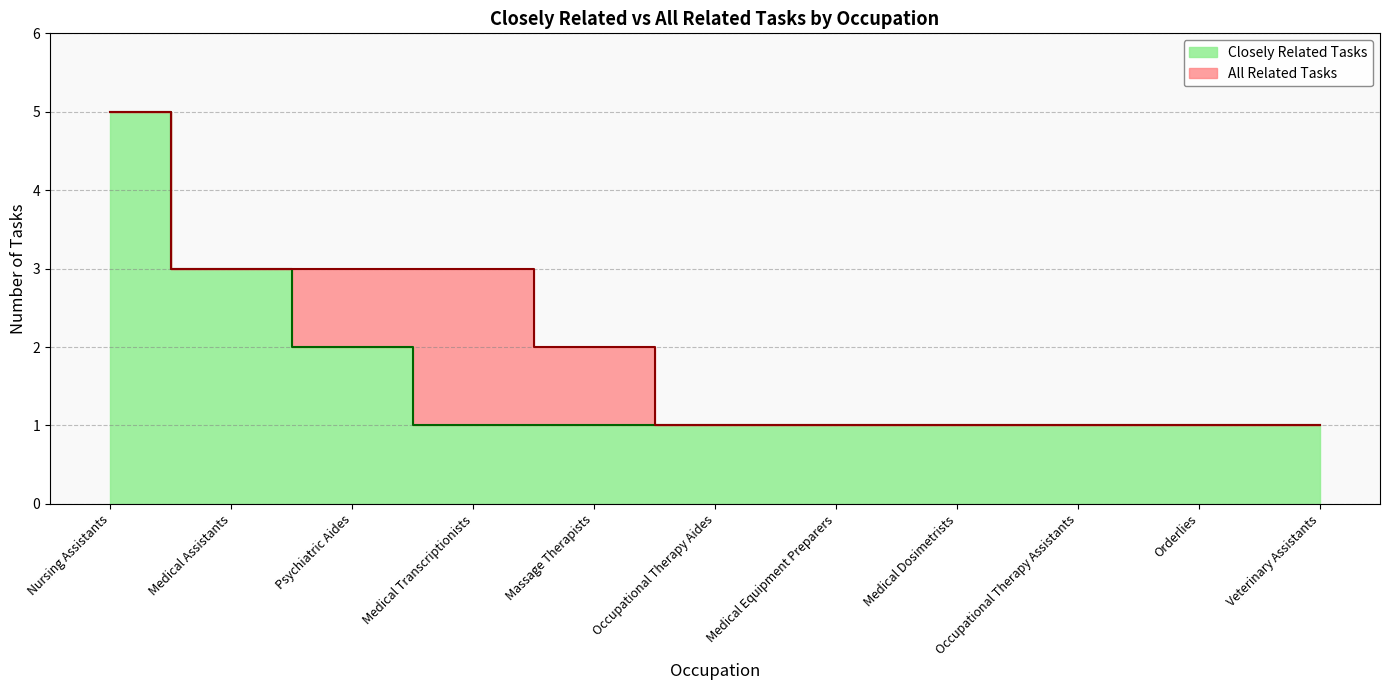

At Occupational Therapy Aides, list the series in order from smallest to largest.

Closely Related Tasks, All Related Tasks